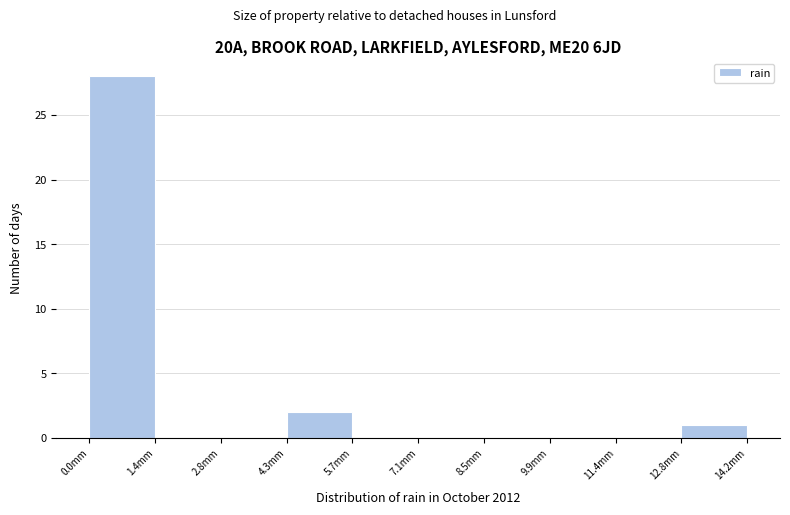

Over which range of the x-axis is the bar tallest?

0.00 to 1.42